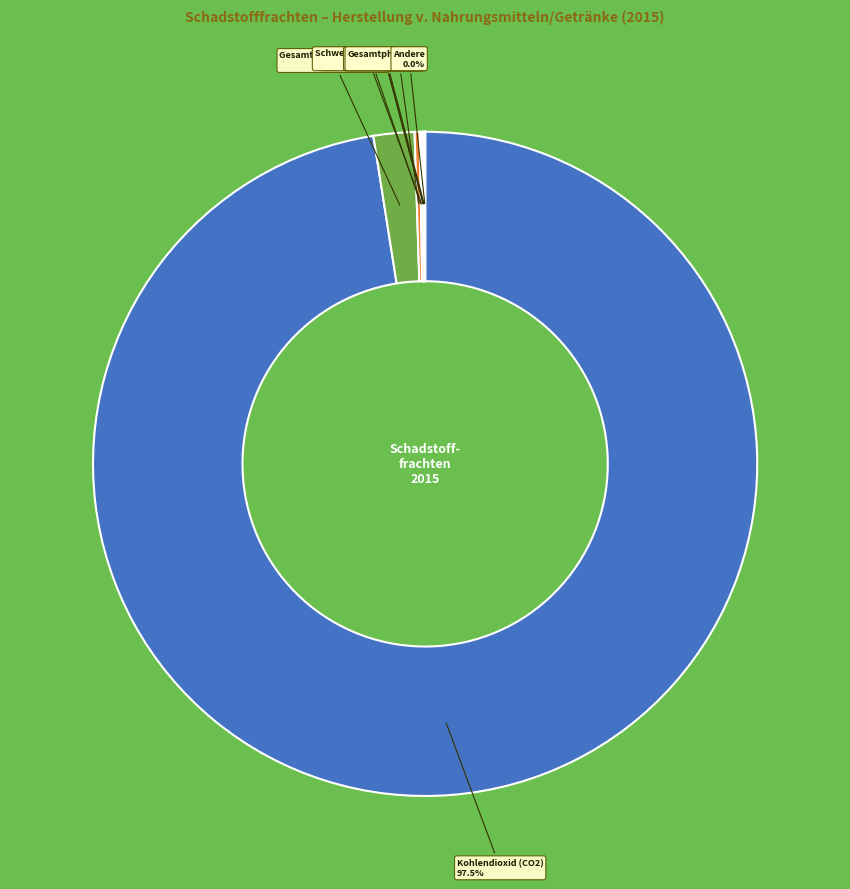

Which category has the smallest portion of the pie?

Nickel und Verbindungen